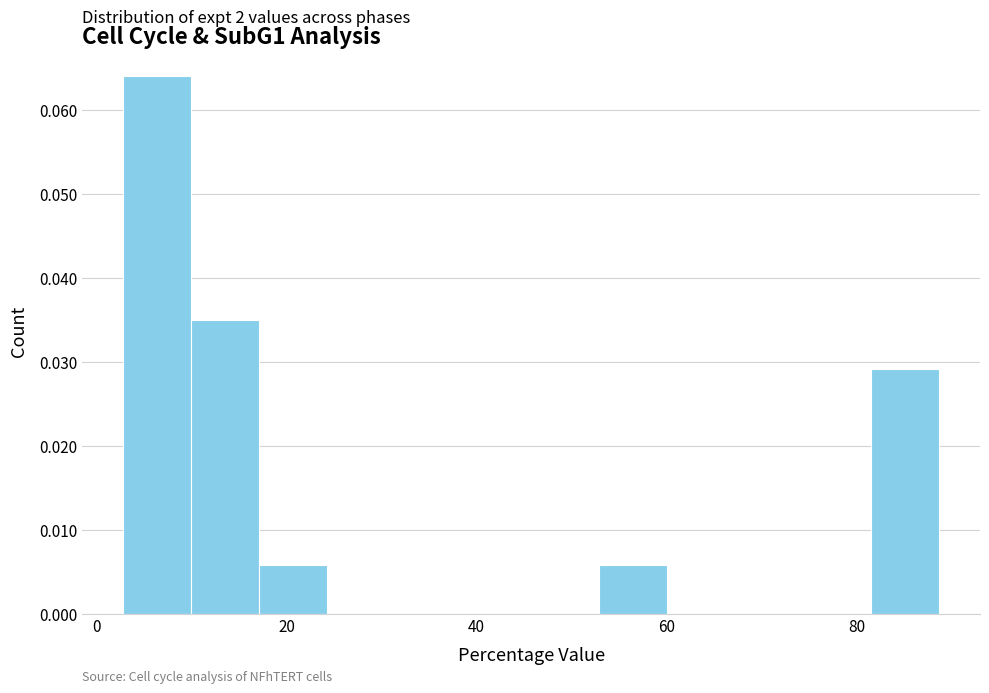

Around what value on the x-axis is the tallest bar? Give the approximate position of its centre, as read against the axis.

6